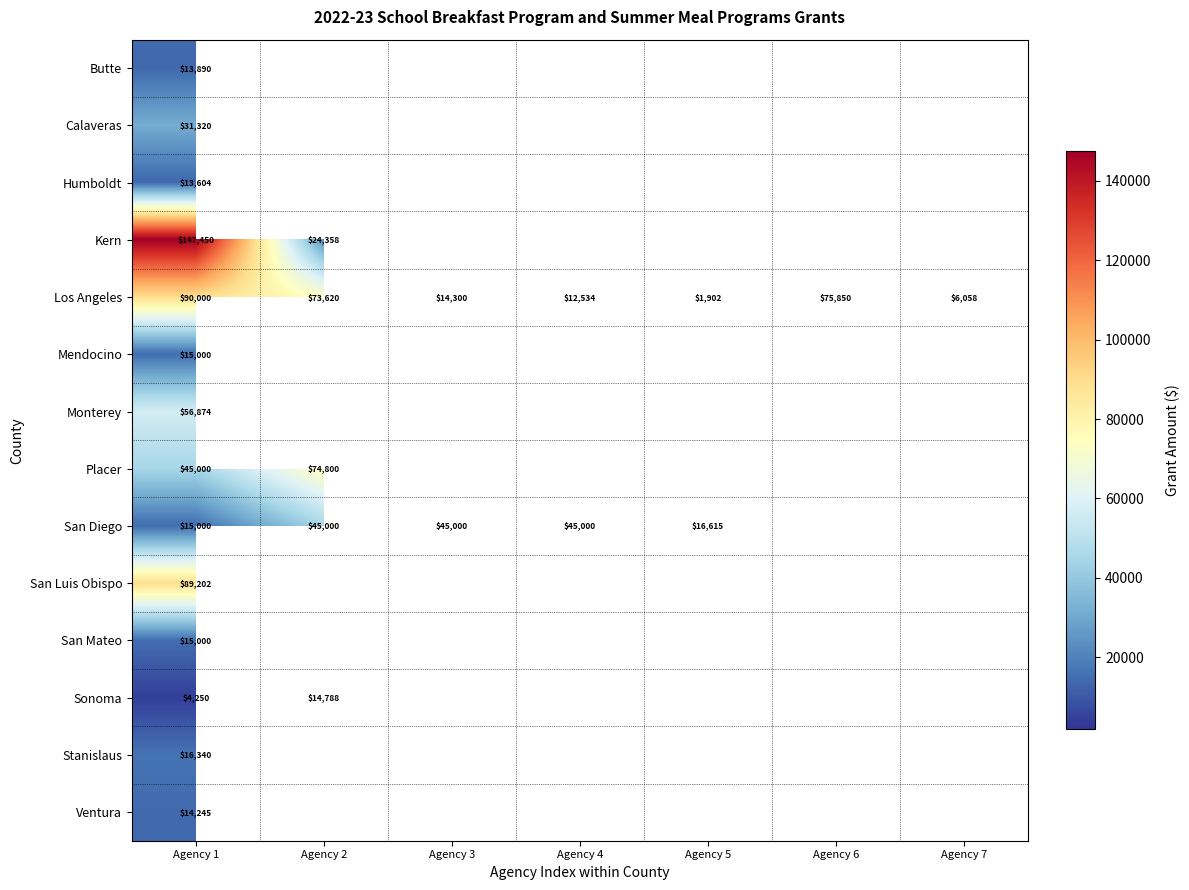

Rank the categories by row_0 value from lowest to highest.

Agency 1, Agency 2, Agency 3, Agency 4, Agency 5, Agency 6, Agency 7